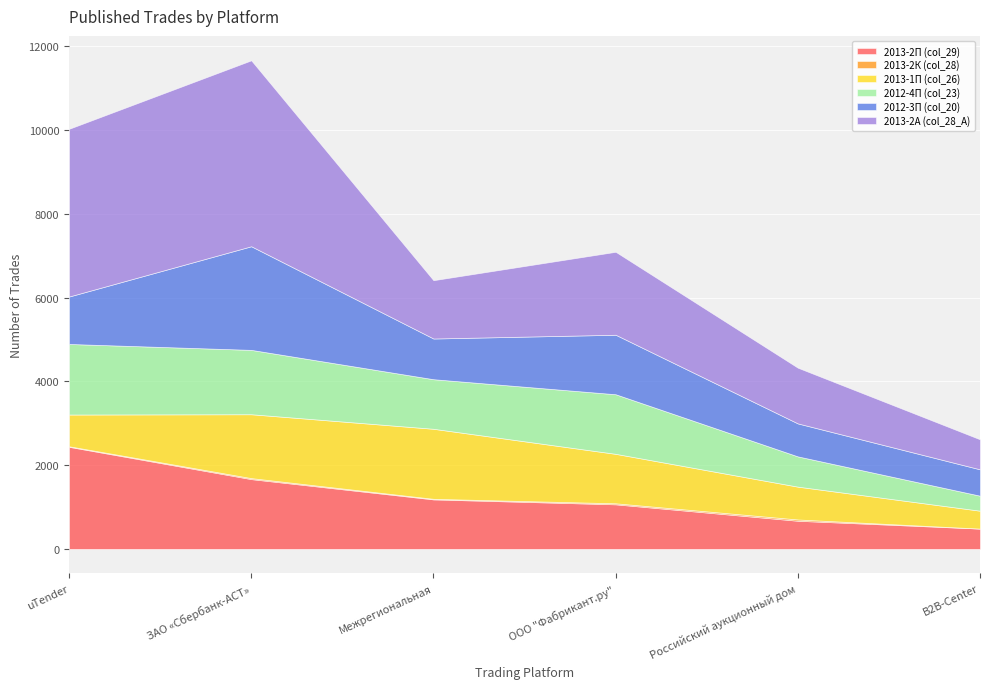

What is the difference between the highest and lowest values at ООО "Фабрикант.ру"?

1955